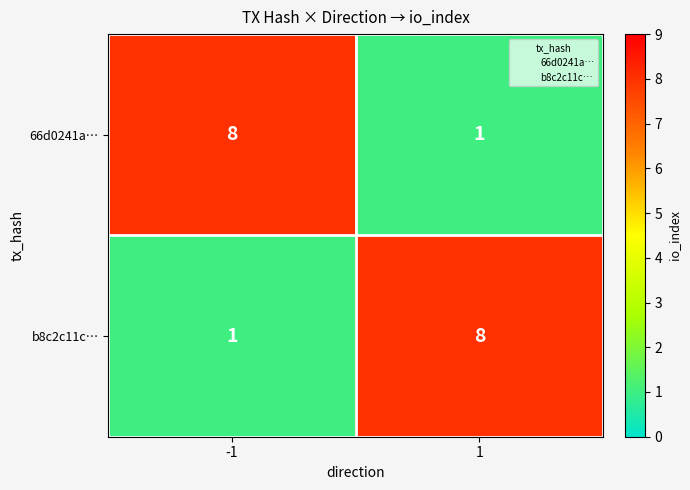

Is the value of b8c2c11c… at 1 greater than the value of 66d0241a… at 1?

Yes